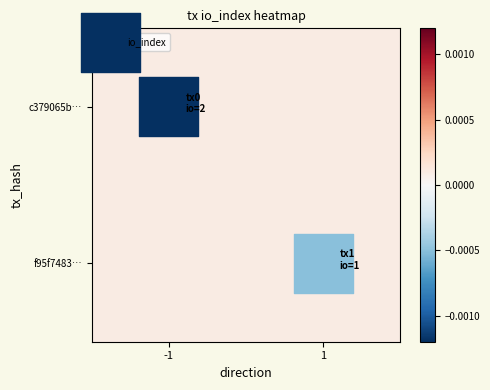

What is the total value across all series at 1?

1.0